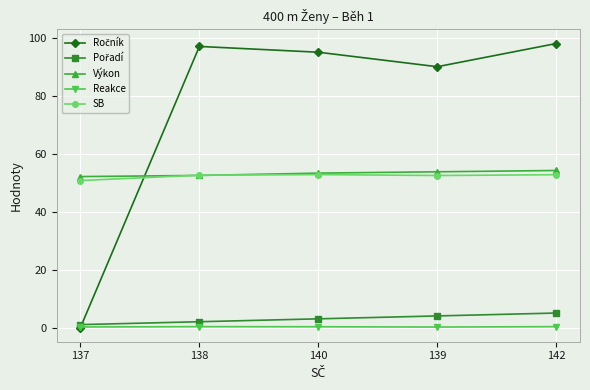

True or false: Reakce and Výkon intersect in this chart.

False